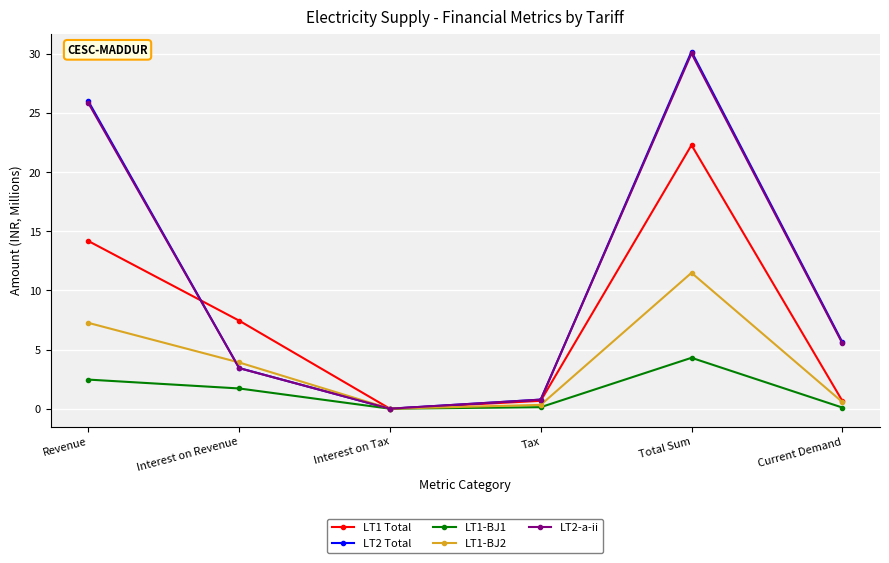

What is the sum of the LT1 Total values at Tax and Revenue?

14.8